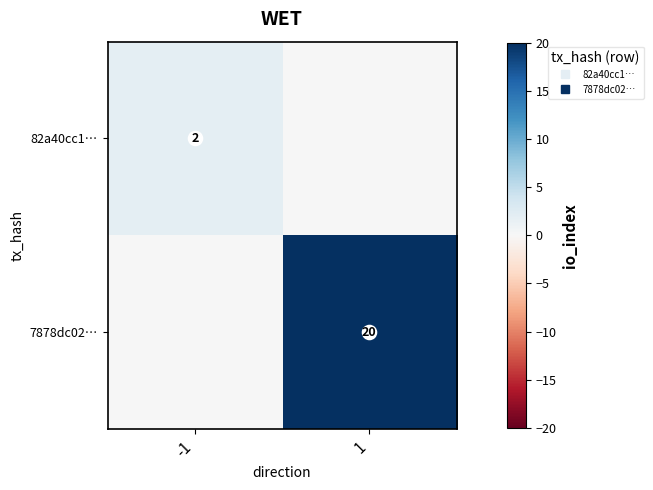

How many series are shown in this chart?

2